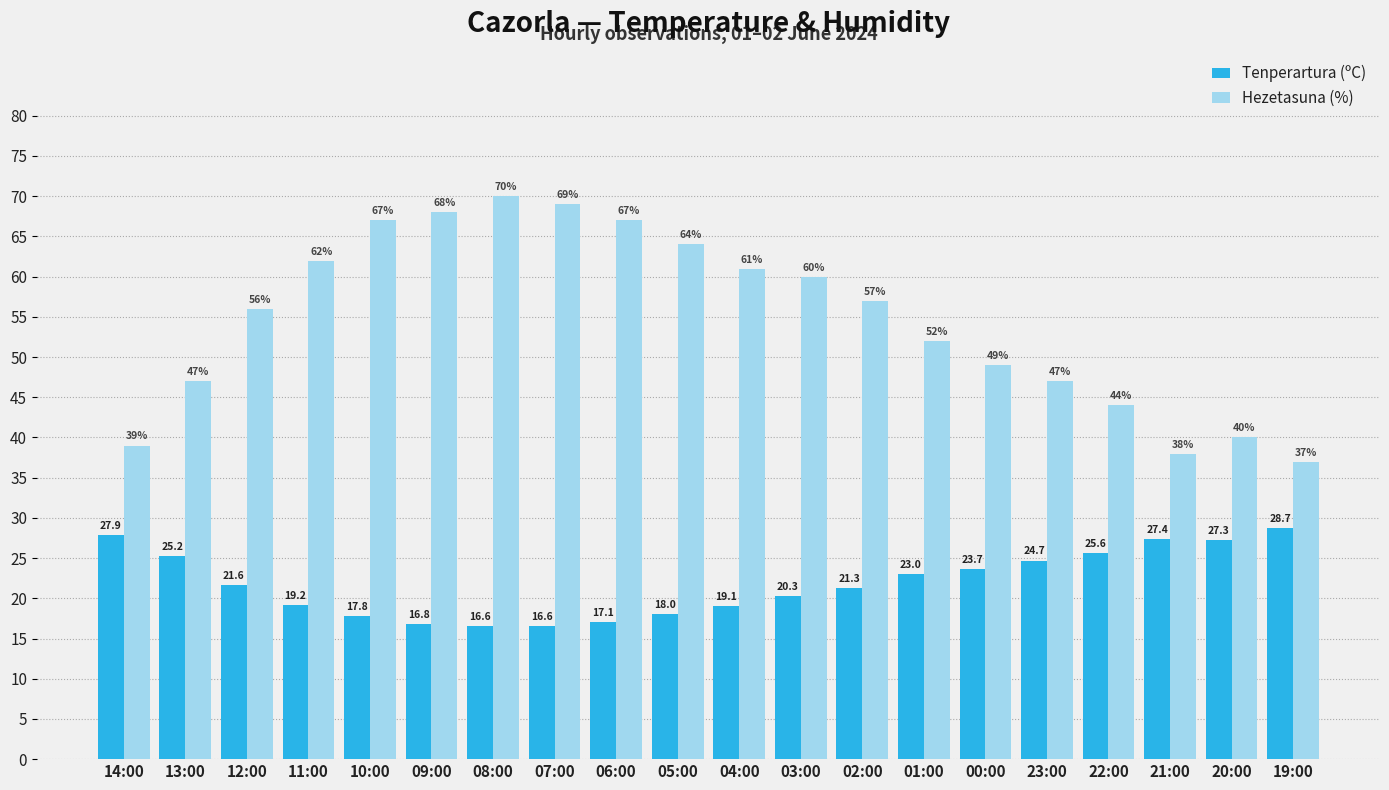

What is the total value across all series at 05:00?

82.0